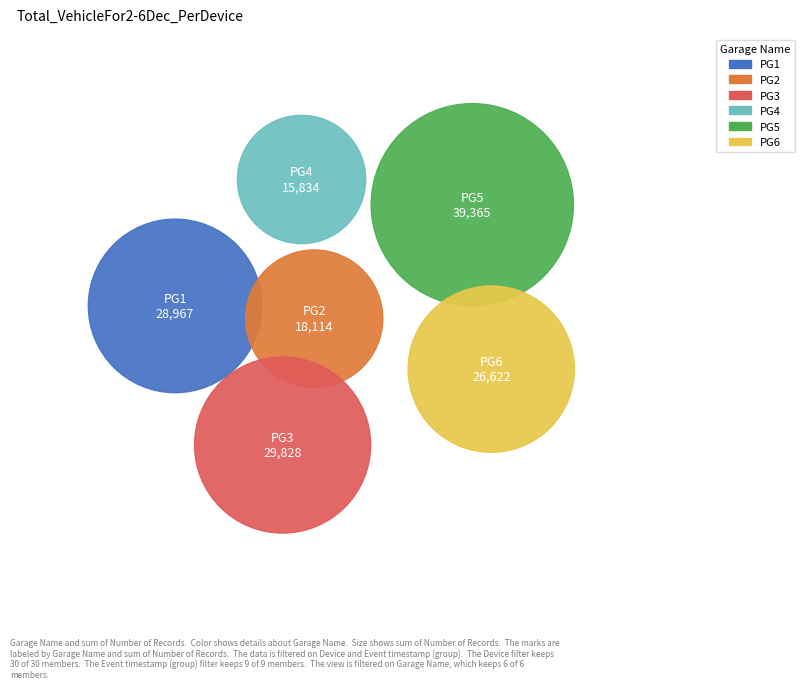

True or false: 20252 accounts for 0% of the total.

True